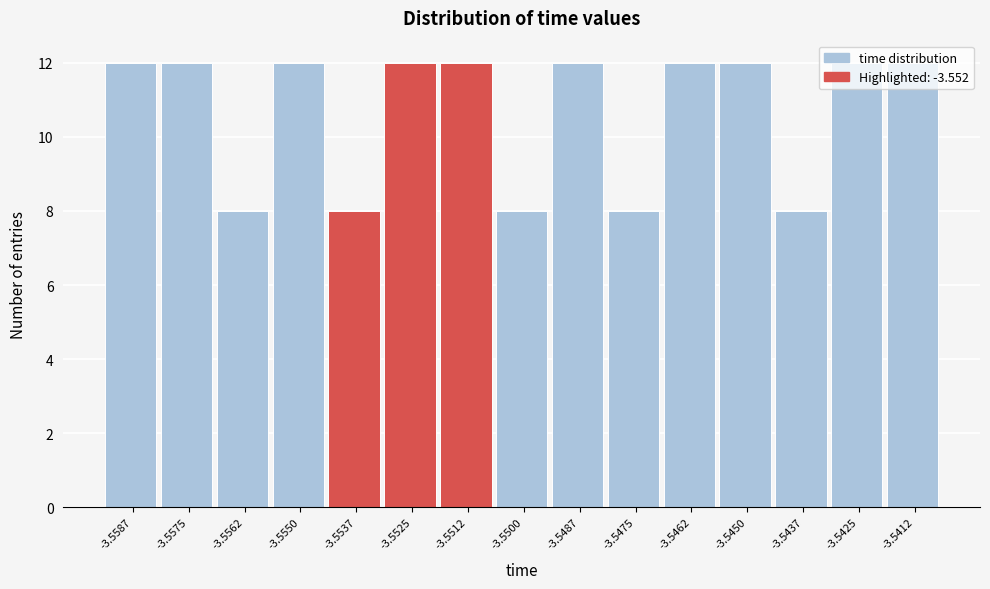

Is it true that the value at -3.5512 is 12?

True